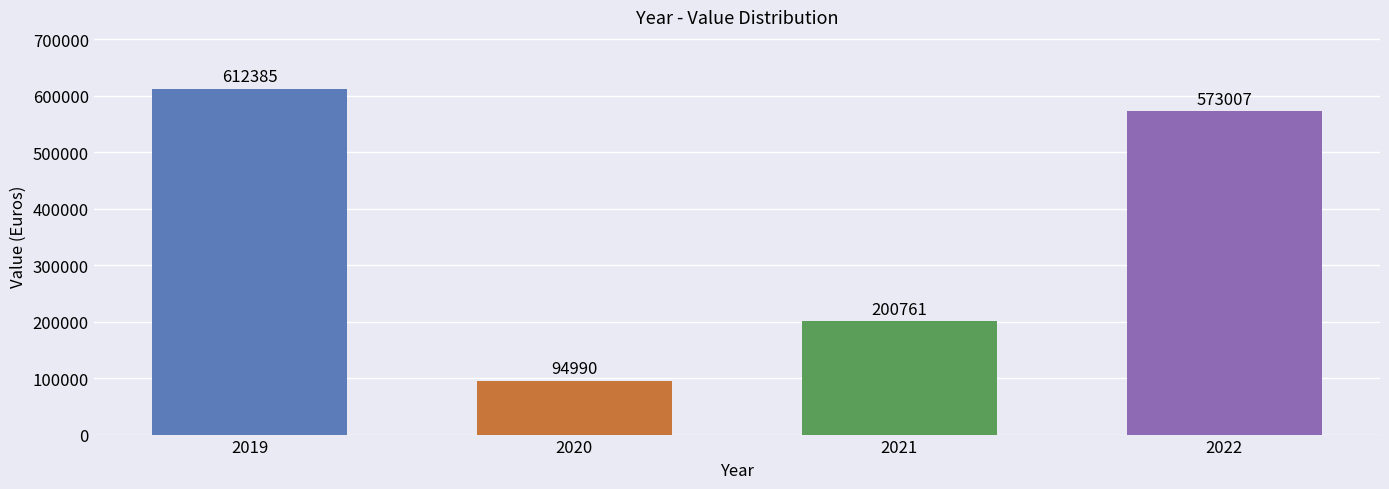

What is the difference between the maximum and second lowest values?

411624